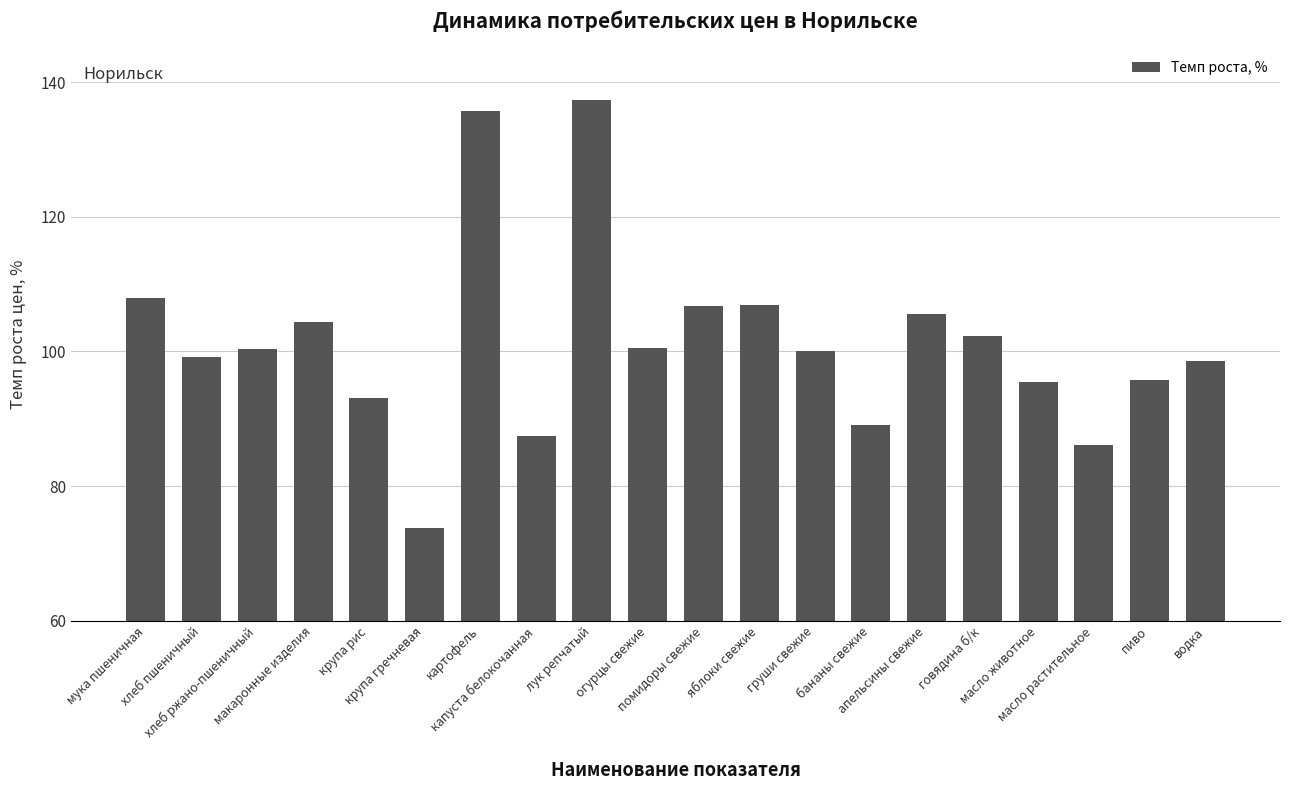

Are the bars horizontal?

No